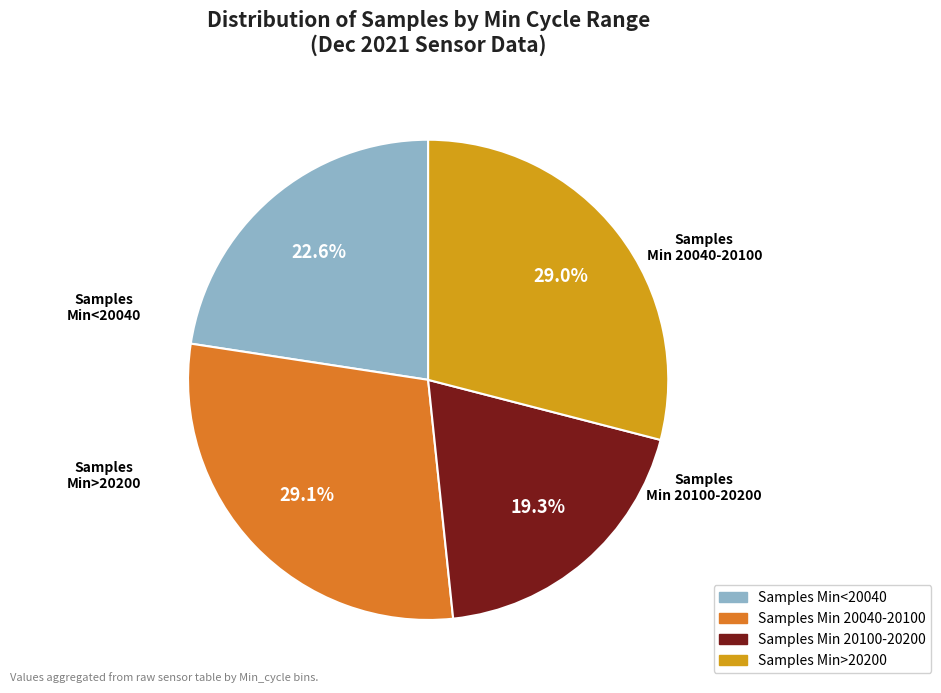

Is there any slice that represents more than half of the pie?

No